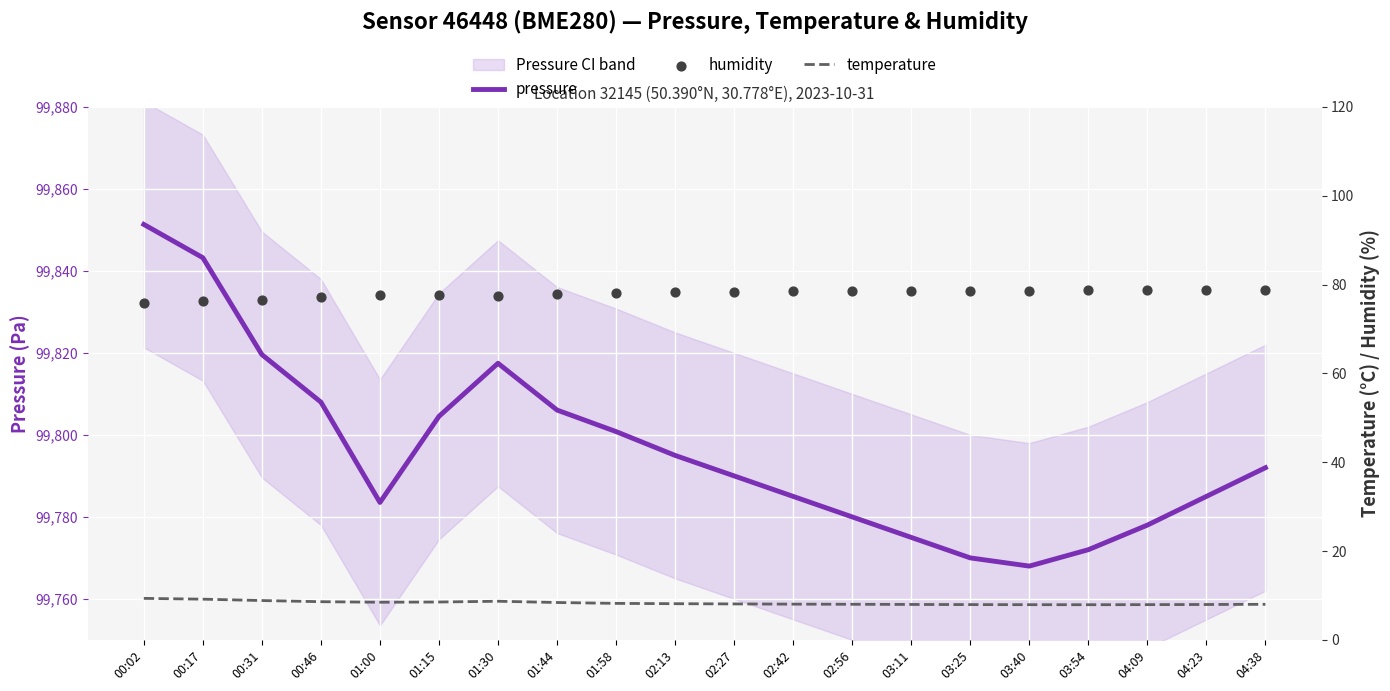

Which series has the largest Y range (max minus min)?

pressure